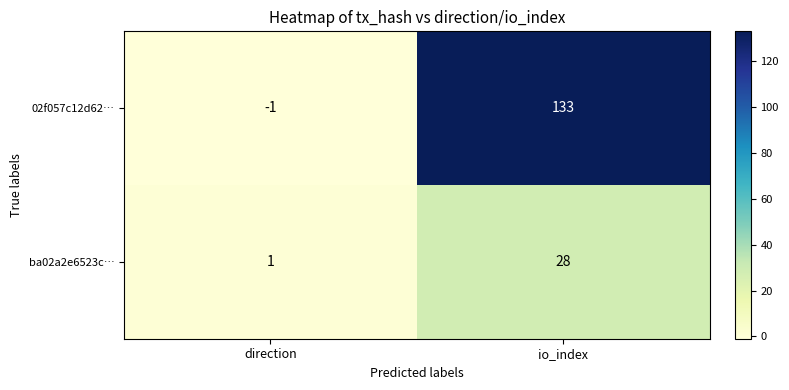

At which label is ba02a2e6523c… closest to 14?

direction